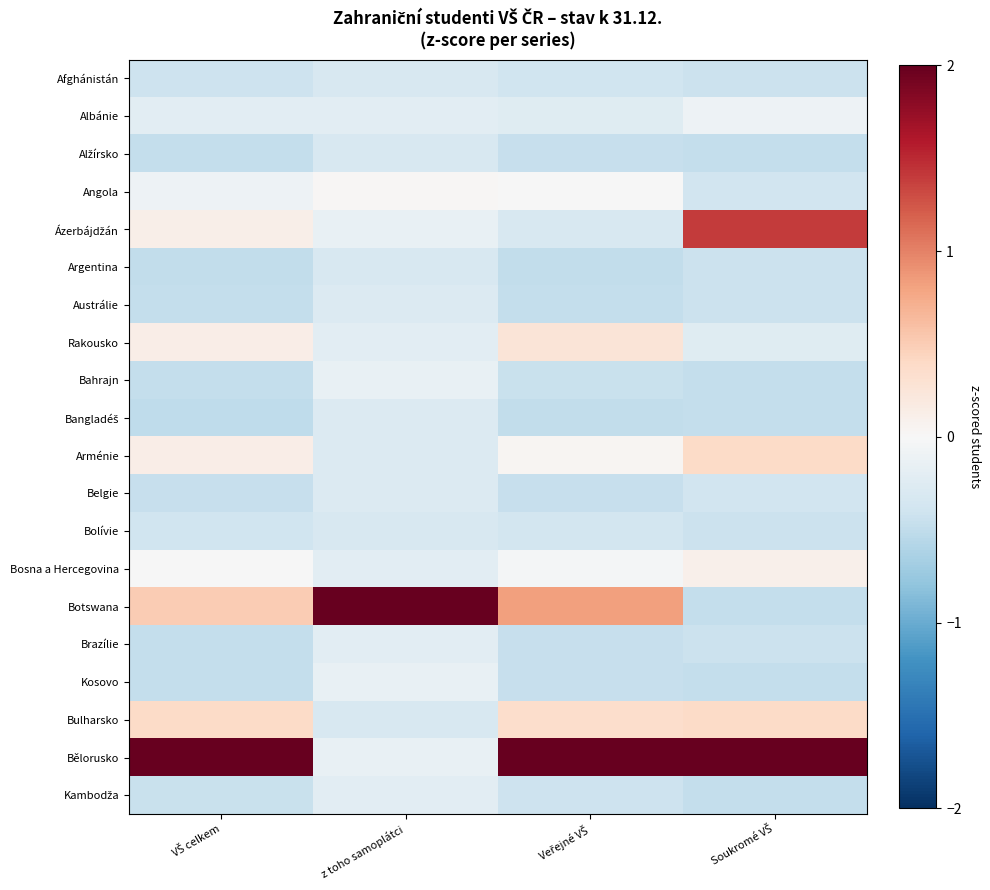

Which label corresponds to the largest value in the chart?

z toho samoplátci